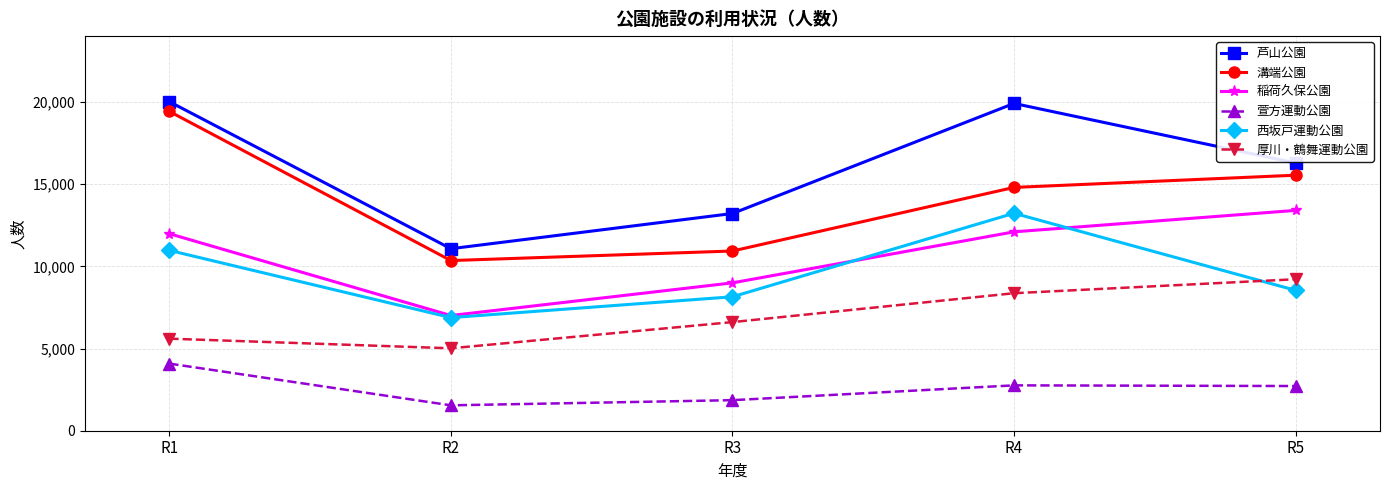

True or false: 稲荷久保公園 and 溝端公園 intersect in this chart.

False